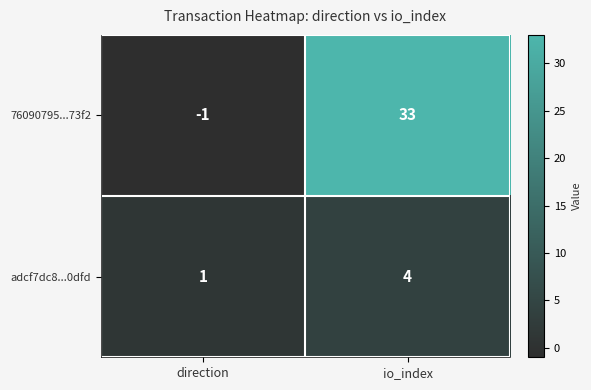

Reading left to right, what are all the values shown in this chart?

76090795...73f2: direction=-1	io_index=33
adcf7dc8...0dfd: direction=1	io_index=4